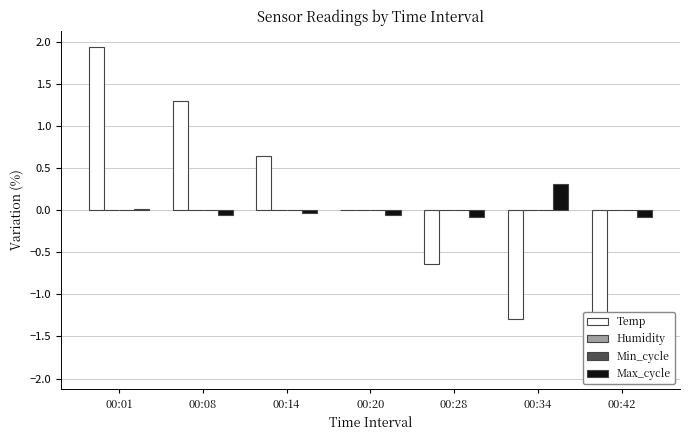

Which label corresponds to the smallest value in the chart?

00:42